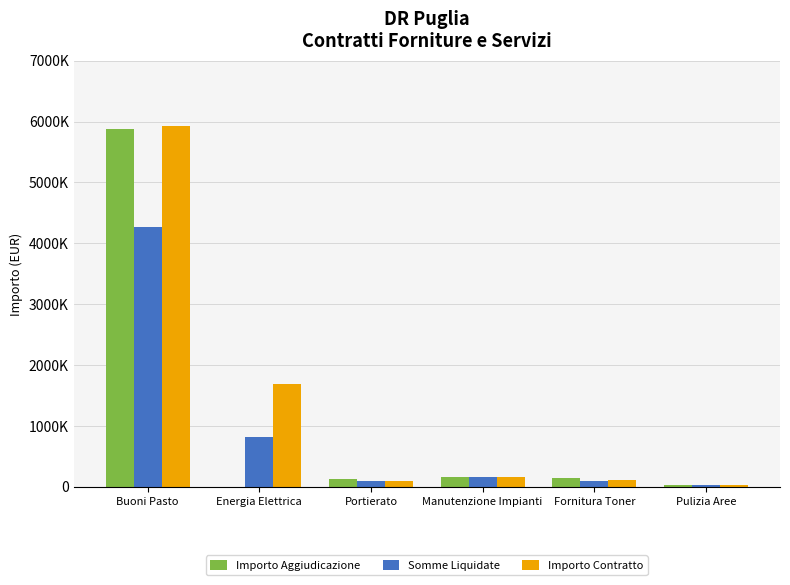

At which label is Somme Liquidate closest to 2149609?

Energia Elettrica